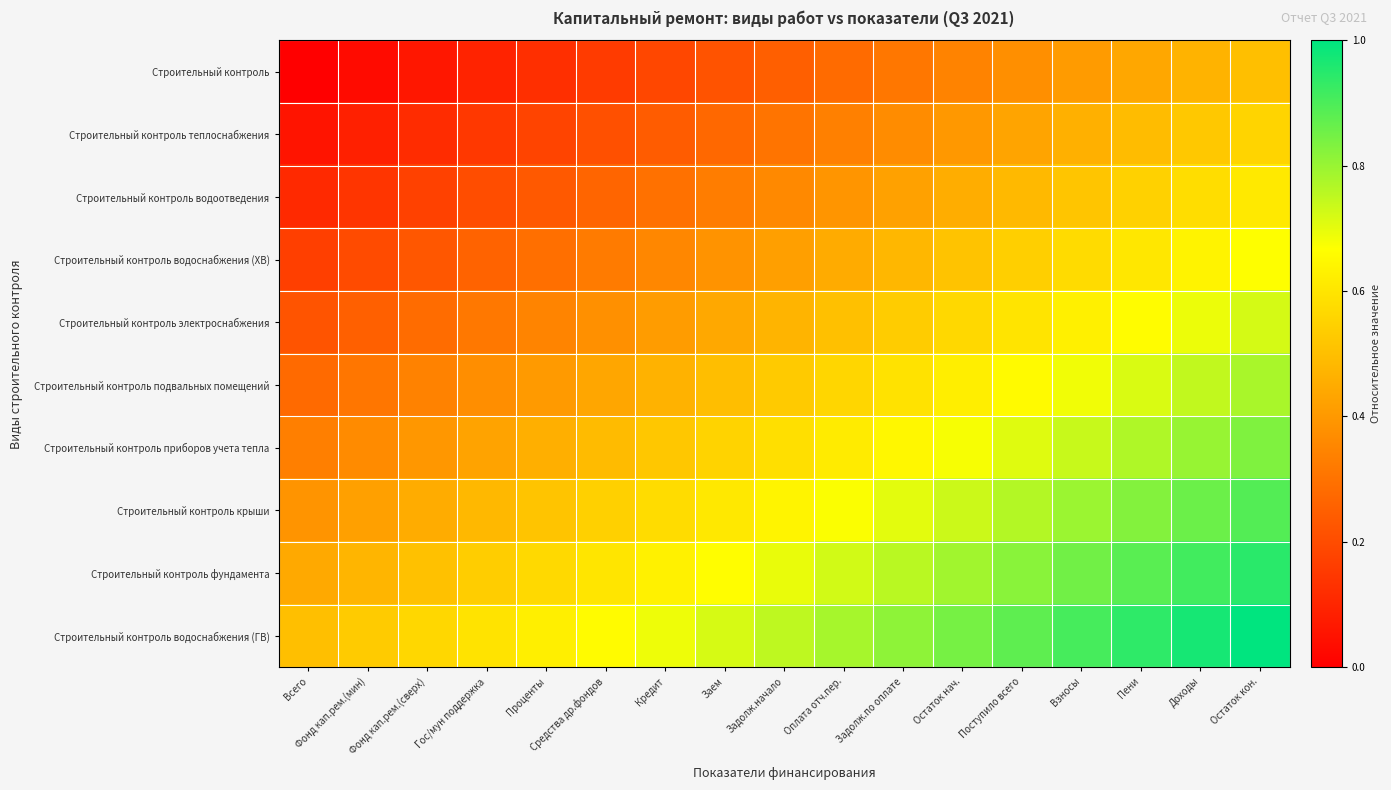

Reading left to right, what are all the values shown in this chart?

Строительный контроль: Всего=0.0	Фонд кап.рем.(мин)=0.0	Фонд кап.рем.(сверх)=0.1	Гос/мун поддержка=0.1	Проценты=0.1	Средства др.фондов=0.2	Кредит=0.2	Заем=0.2	Задолж.начало=0.2	Оплата отч.пер.=0.3	Задолж.по оплате=0.3	Остаток нач.=0.3	Поступило всего=0.4	Взносы=0.4	Пени=0.4	Доходы=0.5	Остаток кон.=0.5
Строительный контроль теплоснабжения: Всего=0.1	Фонд кап.рем.(мин)=0.1	Фонд кап.рем.(сверх)=0.1	Гос/мун поддержка=0.1	Проценты=0.2	Средства др.фондов=0.2	Кредит=0.2	Заем=0.3	Задолж.начало=0.3	Оплата отч.пер.=0.3	Задолж.по оплате=0.4	Остаток нач.=0.4	Поступило всего=0.4	Взносы=0.5	Пени=0.5	Доходы=0.5	Остаток кон.=0.6
Строительный контроль водоотведения: Всего=0.1	Фонд кап.рем.(мин)=0.1	Фонд кап.рем.(сверх)=0.2	Гос/мун поддержка=0.2	Проценты=0.2	Средства др.фондов=0.3	Кредит=0.3	Заем=0.3	Задолж.начало=0.4	Оплата отч.пер.=0.4	Задолж.по оплате=0.4	Остаток нач.=0.5	Поступило всего=0.5	Взносы=0.5	Пени=0.5	Доходы=0.6	Остаток кон.=0.6
Строительный контроль водоснабжения (ХВ): Всего=0.2	Фонд кап.рем.(мин)=0.2	Фонд кап.рем.(сверх)=0.2	Гос/мун поддержка=0.3	Проценты=0.3	Средства др.фондов=0.3	Кредит=0.4	Заем=0.4	Задолж.начало=0.4	Оплата отч.пер.=0.4	Задолж.по оплате=0.5	Остаток нач.=0.5	Поступило всего=0.5	Взносы=0.6	Пени=0.6	Доходы=0.6	Остаток кон.=0.7
Строительный контроль электроснабжения: Всего=0.2	Фонд кап.рем.(мин)=0.3	Фонд кап.рем.(сверх)=0.3	Гос/мун поддержка=0.3	Проценты=0.3	Средства др.фондов=0.4	Кредит=0.4	Заем=0.4	Задолж.начало=0.5	Оплата отч.пер.=0.5	Задолж.по оплате=0.5	Остаток нач.=0.6	Поступило всего=0.6	Взносы=0.6	Пени=0.7	Доходы=0.7	Остаток кон.=0.7
Строительный контроль подвальных помещений: Всего=0.3	Фонд кап.рем.(мин)=0.3	Фонд кап.рем.(сверх)=0.3	Гос/мун поддержка=0.4	Проценты=0.4	Средства др.фондов=0.4	Кредит=0.5	Заем=0.5	Задолж.начало=0.5	Оплата отч.пер.=0.6	Задолж.по оплате=0.6	Остаток нач.=0.6	Поступило всего=0.7	Взносы=0.7	Пени=0.7	Доходы=0.7	Остаток кон.=0.8
Строительный контроль приборов учета тепла: Всего=0.3	Фонд кап.рем.(мин)=0.4	Фонд кап.рем.(сверх)=0.4	Гос/мун поддержка=0.4	Проценты=0.5	Средства др.фондов=0.5	Кредит=0.5	Заем=0.6	Задолж.начало=0.6	Оплата отч.пер.=0.6	Задолж.по оплате=0.6	Остаток нач.=0.7	Поступило всего=0.7	Взносы=0.7	Пени=0.8	Доходы=0.8	Остаток кон.=0.8
Строительный контроль крыши: Всего=0.4	Фонд кап.рем.(мин)=0.4	Фонд кап.рем.(сверх)=0.5	Гос/мун поддержка=0.5	Проценты=0.5	Средства др.фондов=0.5	Кредит=0.6	Заем=0.6	Задолж.начало=0.6	Оплата отч.пер.=0.7	Задолж.по оплате=0.7	Остаток нач.=0.7	Поступило всего=0.8	Взносы=0.8	Пени=0.8	Доходы=0.9	Остаток кон.=0.9
Строительный контроль фундамента: Всего=0.4	Фонд кап.рем.(мин)=0.5	Фонд кап.рем.(сверх)=0.5	Гос/мун поддержка=0.5	Проценты=0.6	Средства др.фондов=0.6	Кредит=0.6	Заем=0.7	Задолж.начало=0.7	Оплата отч.пер.=0.7	Задолж.по оплате=0.8	Остаток нач.=0.8	Поступило всего=0.8	Взносы=0.9	Пени=0.9	Доходы=0.9	Остаток кон.=0.9
Строительный контроль водоснабжения (ГВ): Всего=0.5	Фонд кап.рем.(мин)=0.5	Фонд кап.рем.(сверх)=0.6	Гос/мун поддержка=0.6	Проценты=0.6	Средства др.фондов=0.7	Кредит=0.7	Заем=0.7	Задолж.начало=0.8	Оплата отч.пер.=0.8	Задолж.по оплате=0.8	Остаток нач.=0.8	Поступило всего=0.9	Взносы=0.9	Пени=0.9	Доходы=1.0	Остаток кон.=1.0